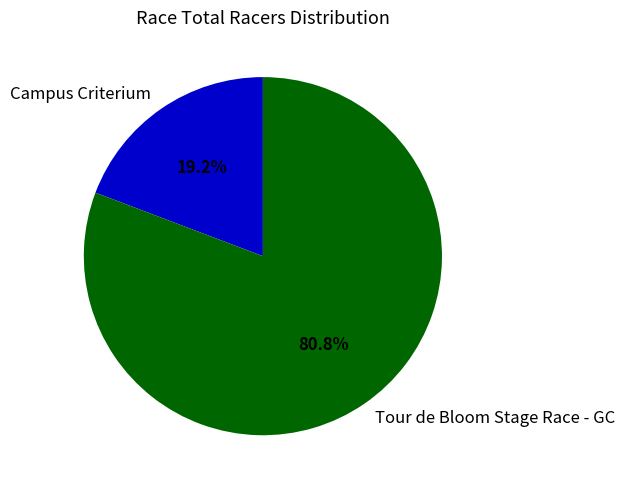

Which category has the smallest portion of the pie?

Campus Criterium